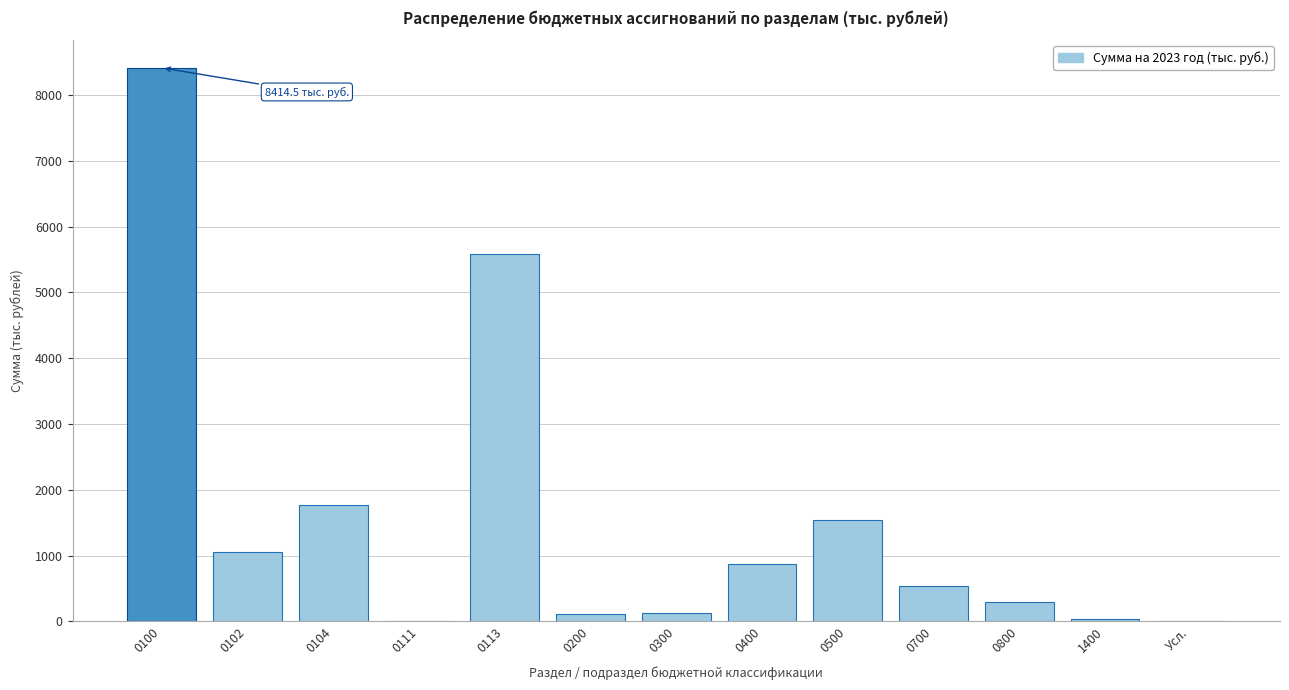

What is the sum of all values?

20349.2